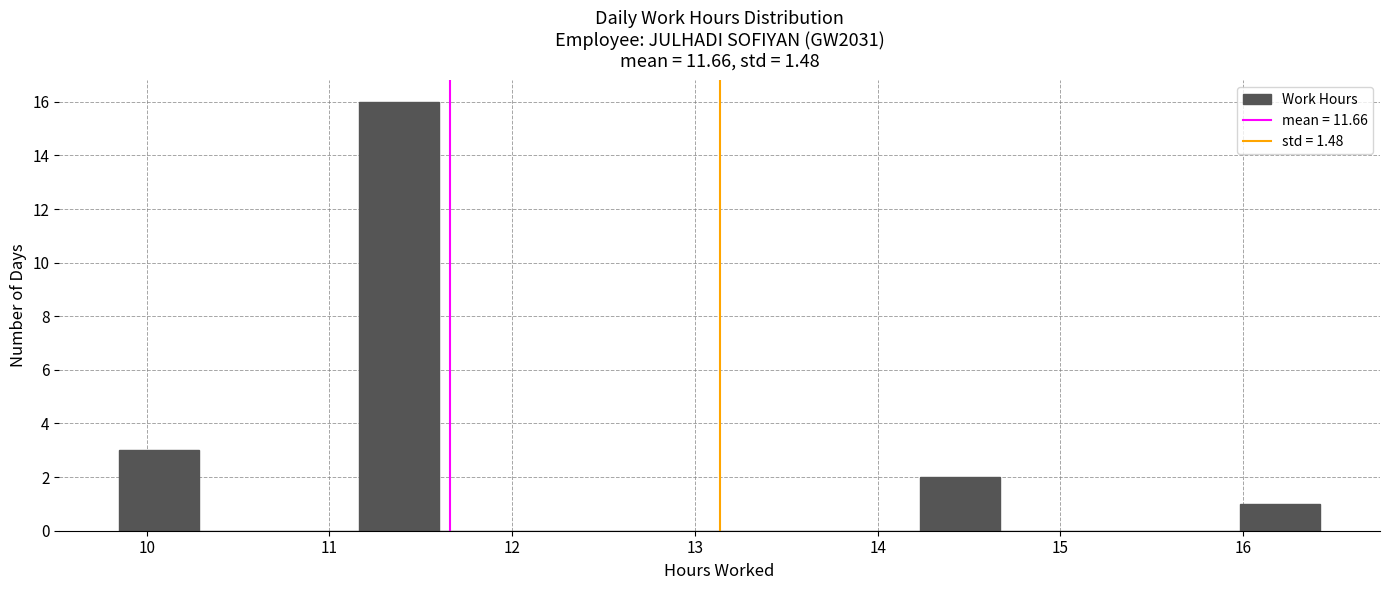

Reading left to right, transcribe this chart: for each bar, give the range it covers on the x-axis and its height. Neither the bar edges nor the heights are printed on the chart, so give them approximately, as read against the axes.

9.9 to 10.3: 3
10.3 to 10.7: 0
10.7 to 11.2: 0
11.2 to 11.6: 16
11.6 to 12.0: 0
12.0 to 12.5: 0
12.5 to 12.9: 0
12.9 to 13.4: 0
13.4 to 13.8: 0
13.8 to 14.2: 0
14.2 to 14.7: 2
14.7 to 15.1: 0
15.1 to 15.5: 0
15.5 to 16.0: 0
16.0 to 16.4: 1